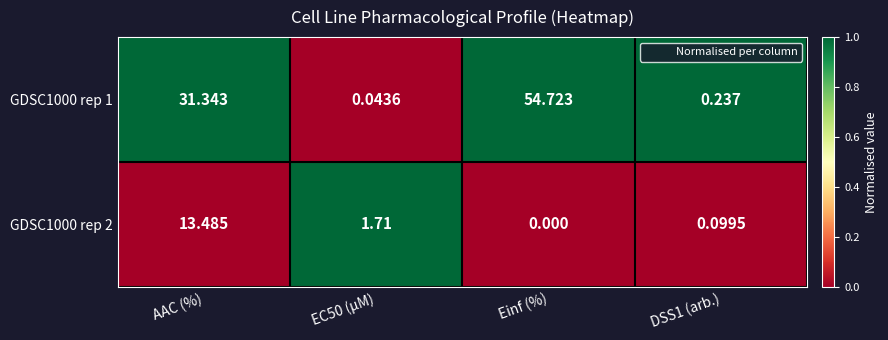

Which category has the highest value in the GDSC1000 rep 1 series?

Einf (%)